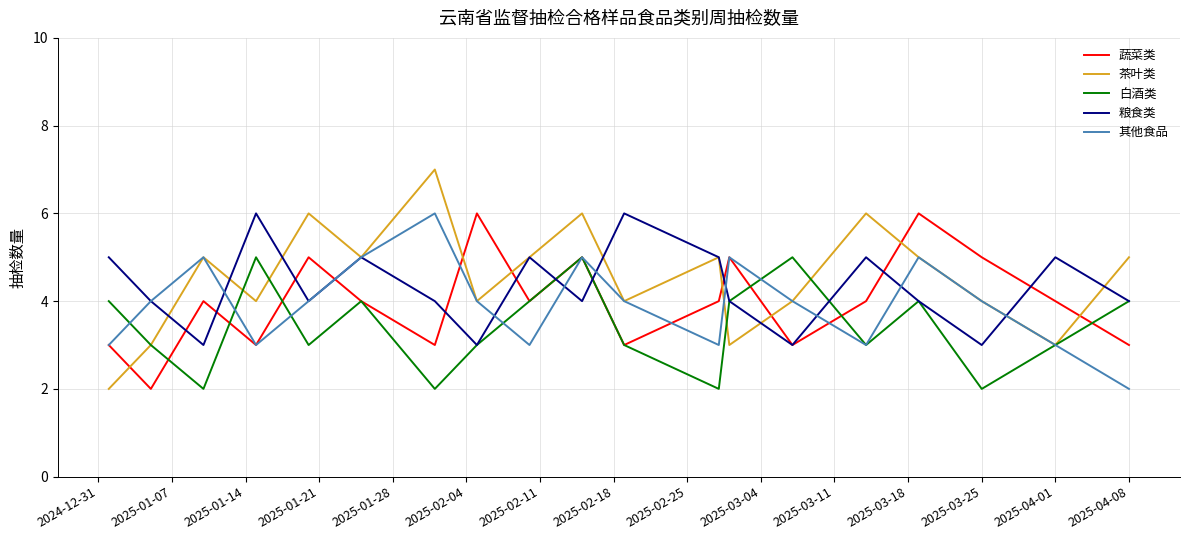

What are all the series names shown in the legend?

蔬菜类, 茶叶类, 白酒类, 粮食类, 其他食品